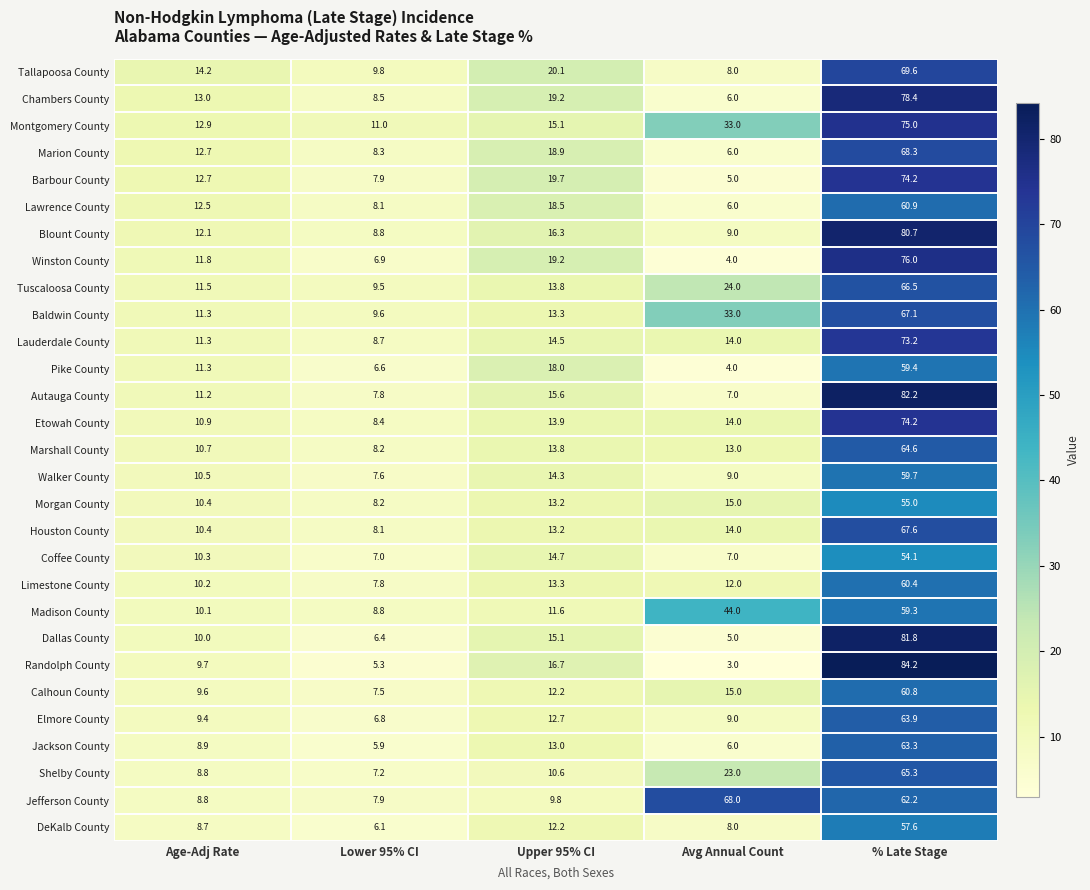

Rank the categories by Pike County value from lowest to highest.

Avg Annual Count, Lower 95% CI, Age-Adj Rate, Upper 95% CI, % Late Stage